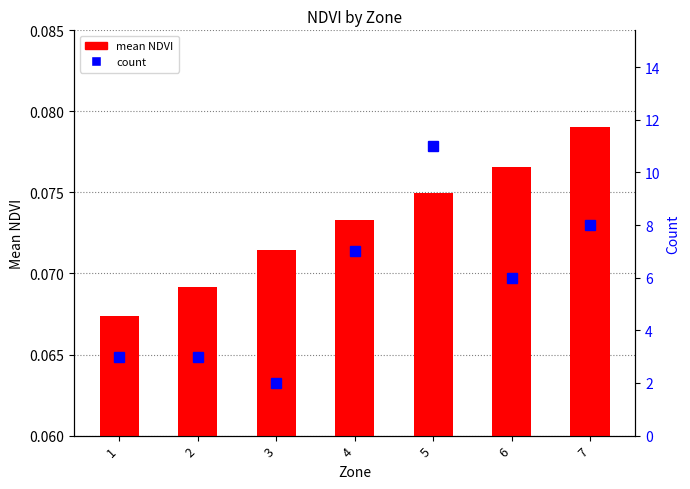

Reading right to left, transcribe all the data shown in this chart.

mean NDVI: 0.1	0.1	0.1	0.1	0.1	0.1	0.1
count: 8.0	6.0	11.0	7.0	2.0	3.0	3.0